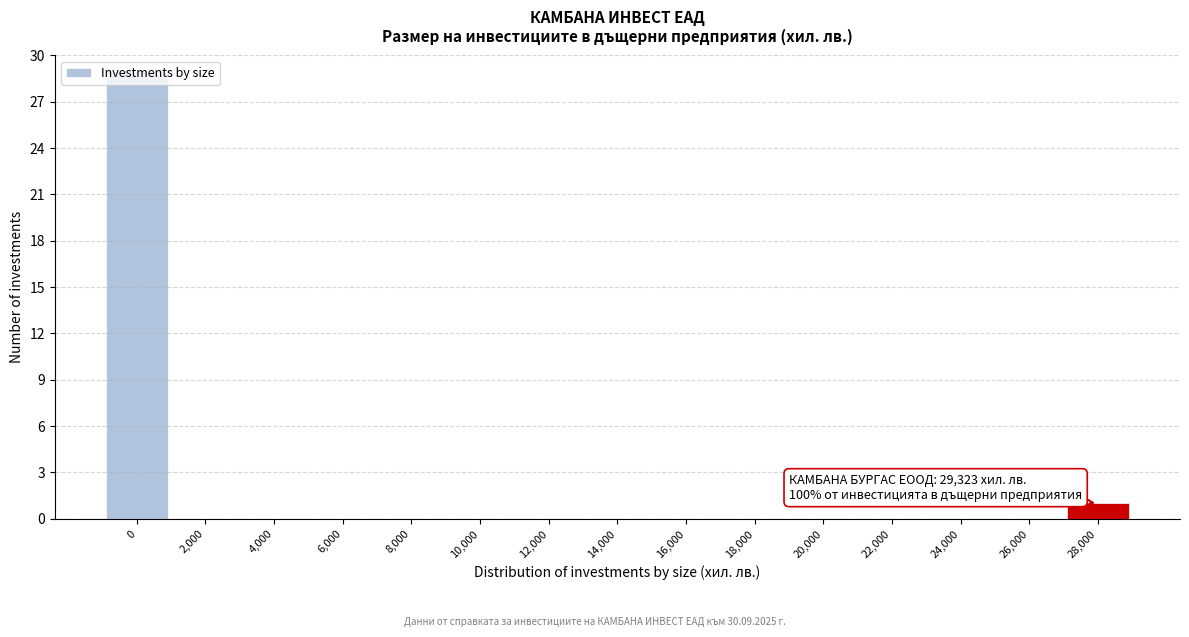

Is it true that the value at 16,000 is 0?

True